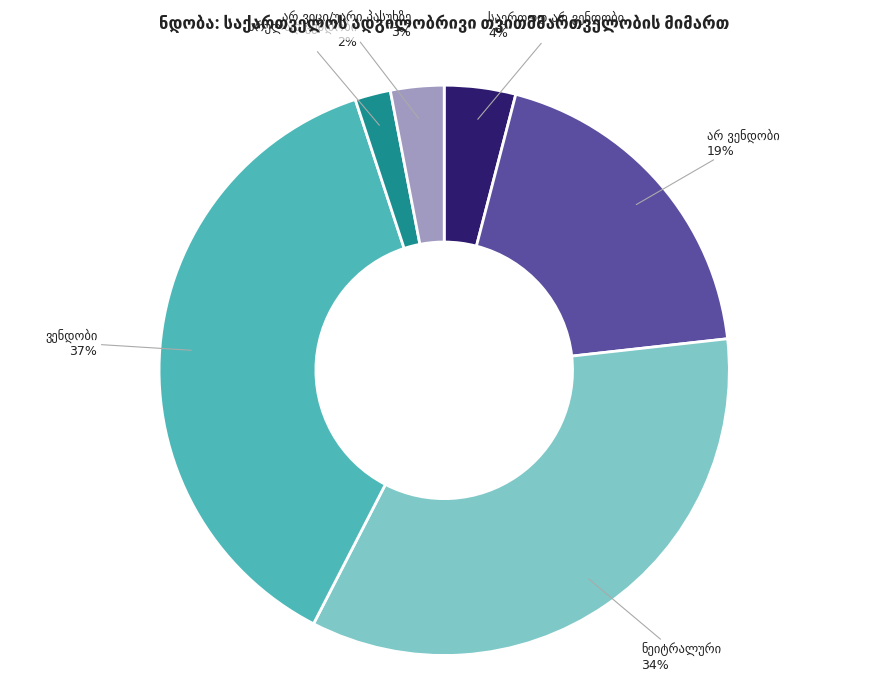

Count the number of slices in the pie.

6